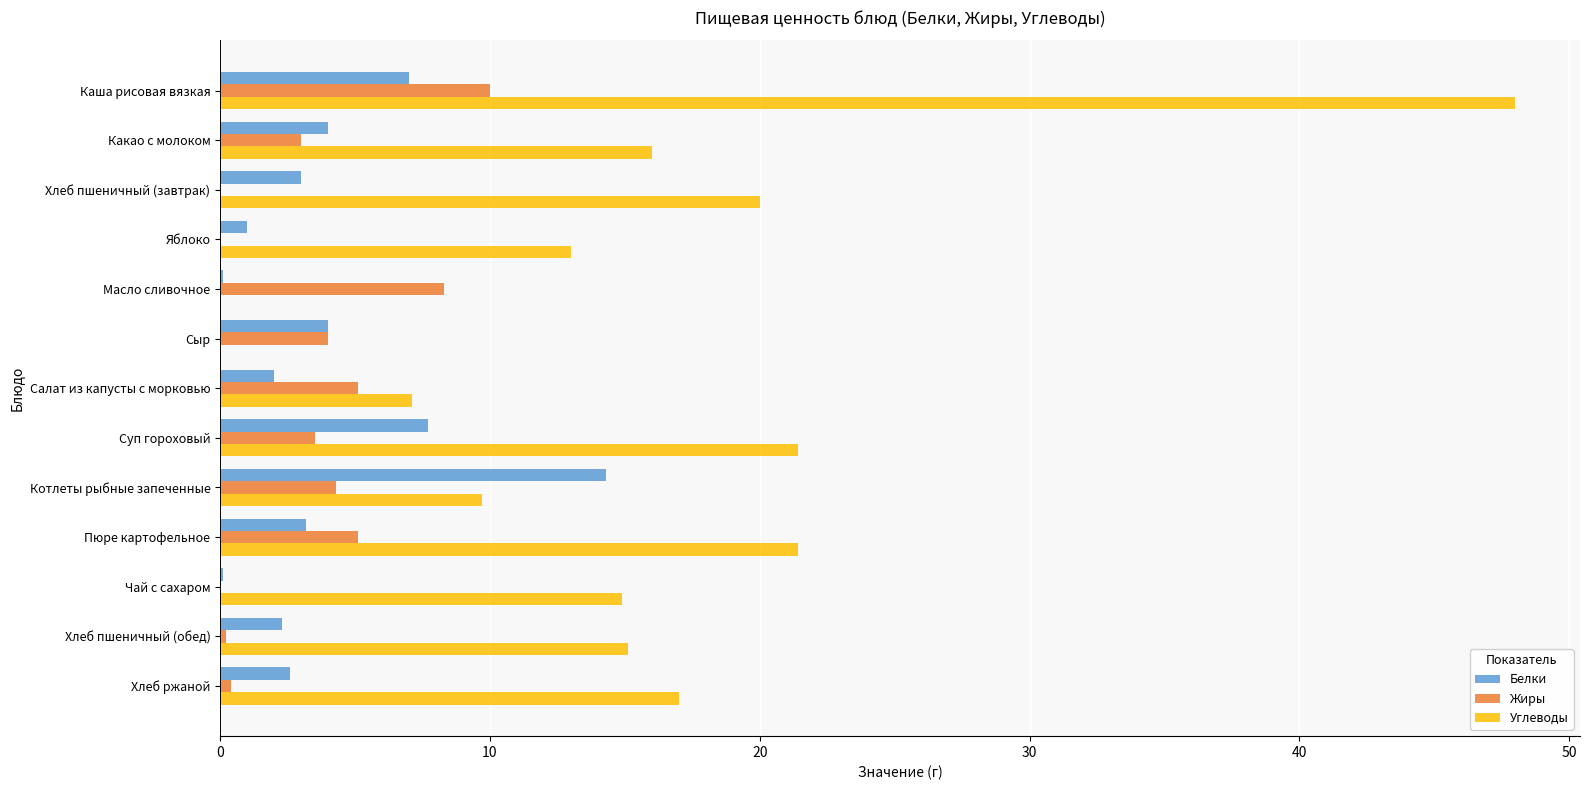

Is it true that Углеводы equals 7.1 at Салат из капусты с морковью?

True